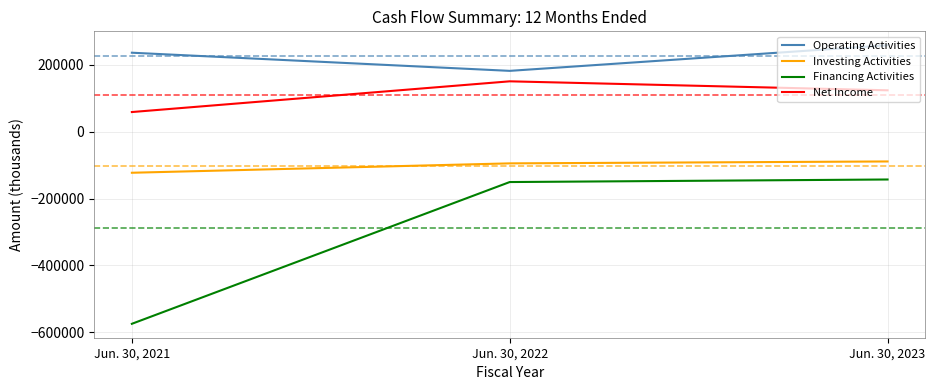

What value does the Net Income series have at Jun. 30, 2023?

123366